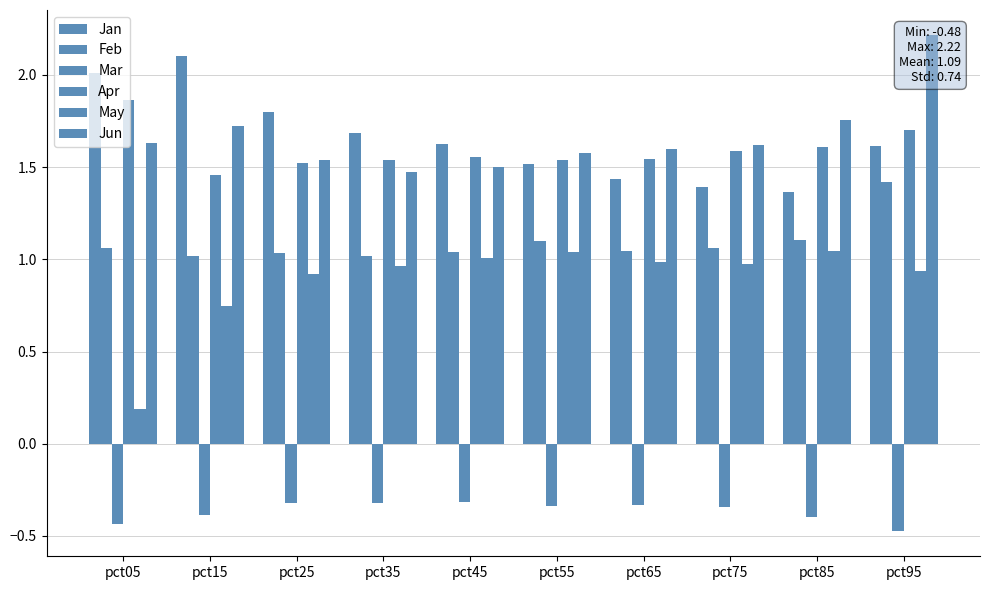

Is the value of Jun at pct15 greater than the value of May at pct15?

Yes